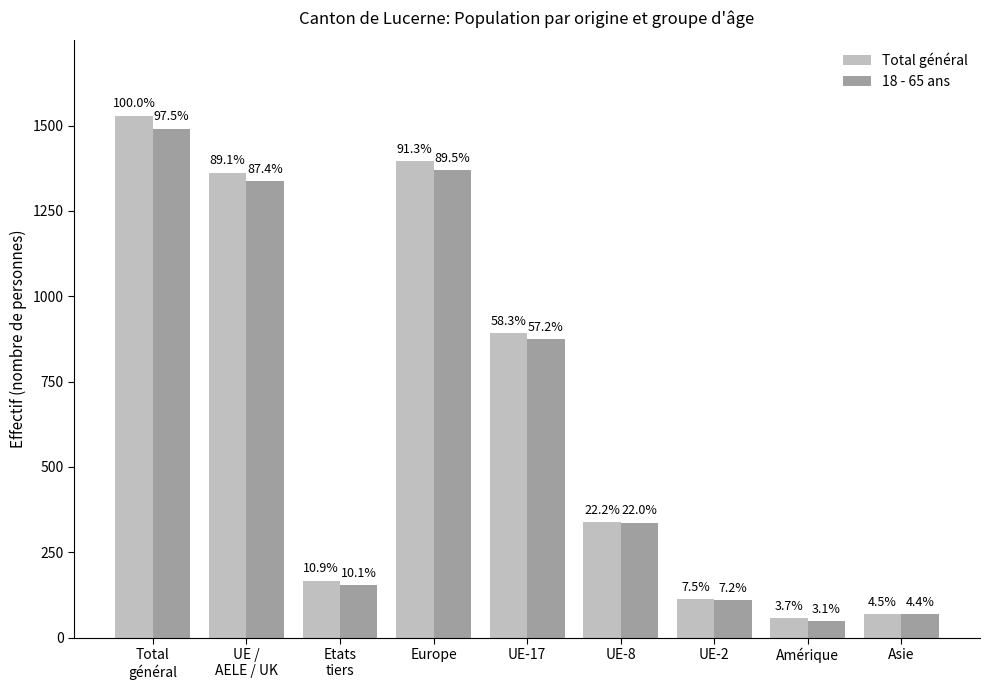

How many groups of bars are there?

9